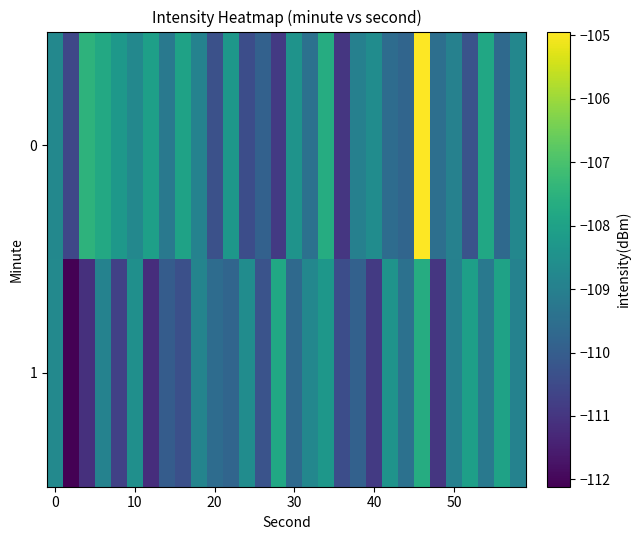

List the series in order of their peak value, lowest first.

1, 0